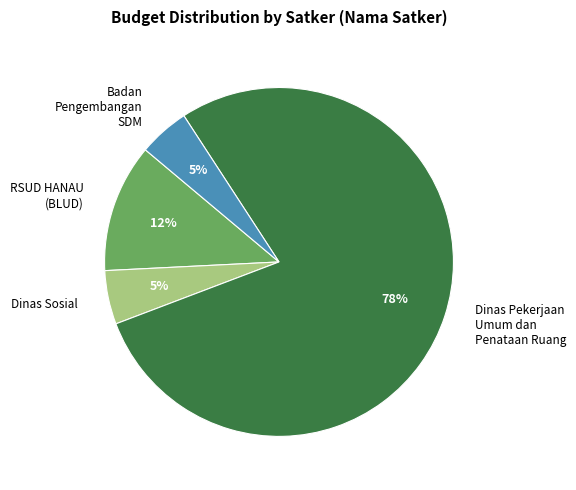

Count the number of slices in the pie.

4